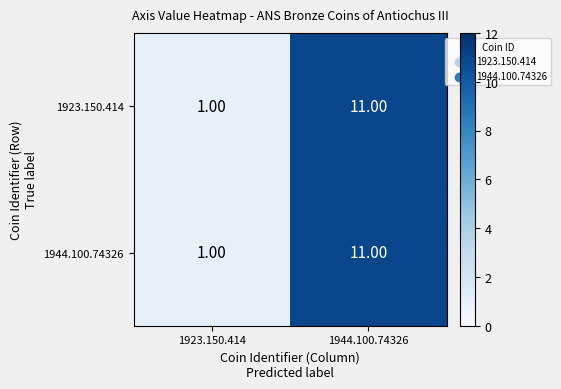

What is the average value of the 1944.100.74326 series?

6